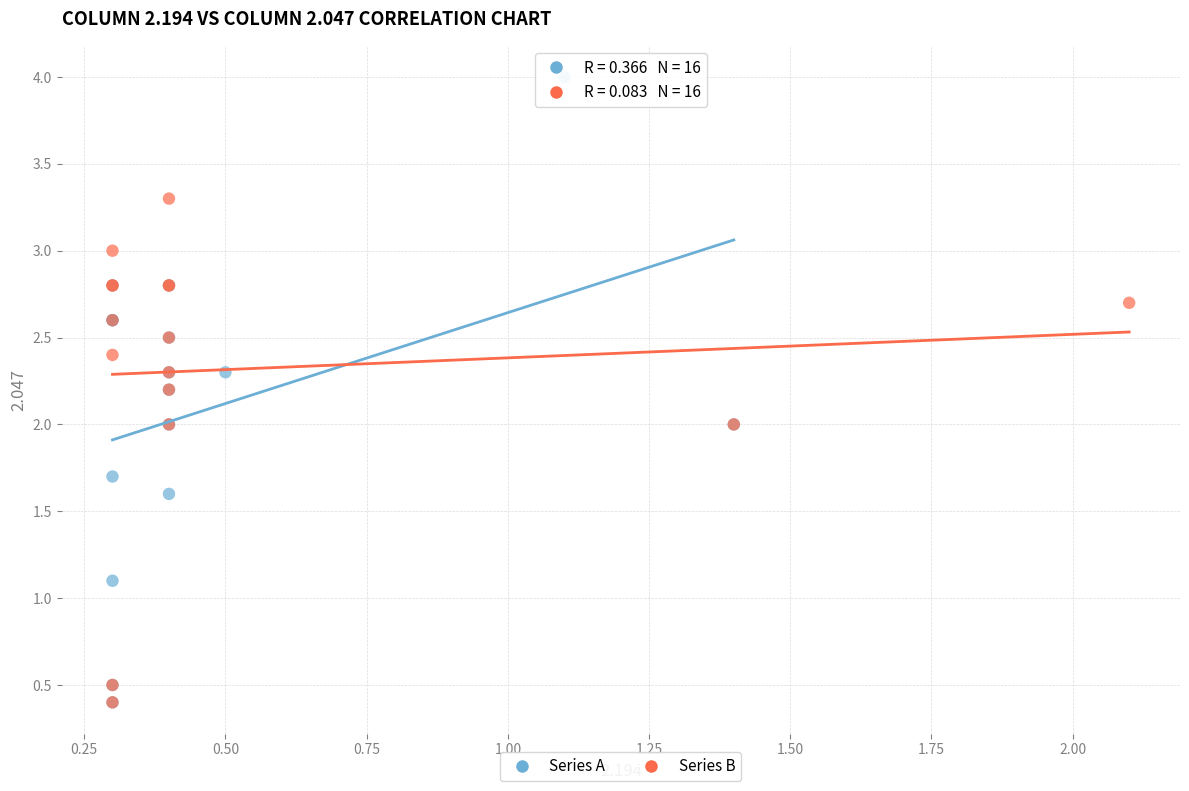

Which series contains the highest Y value?

Series A